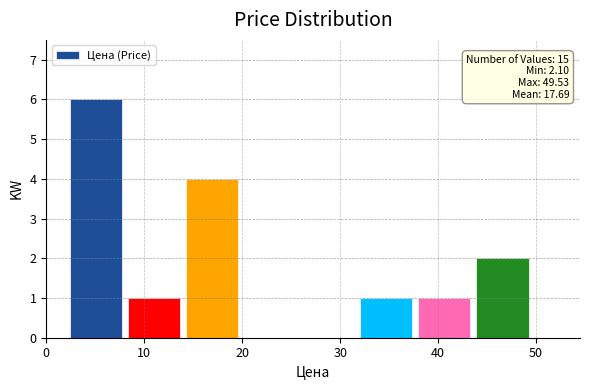

Over which range of the x-axis is the bar tallest?

2 to 8